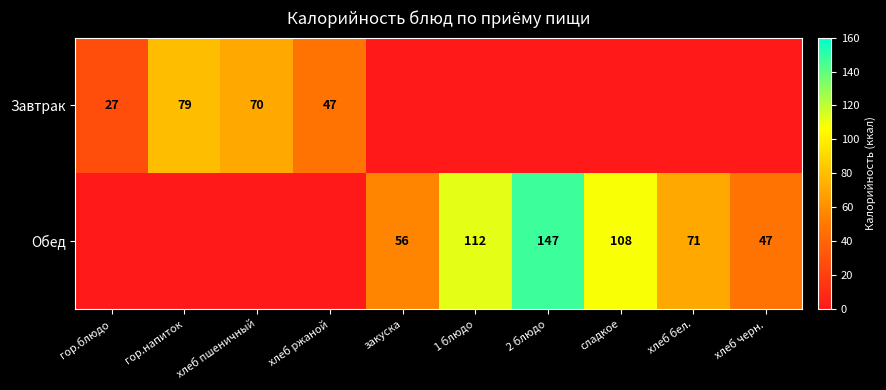

True or false: Завтрак has a value of 79 at гор.напиток.

True